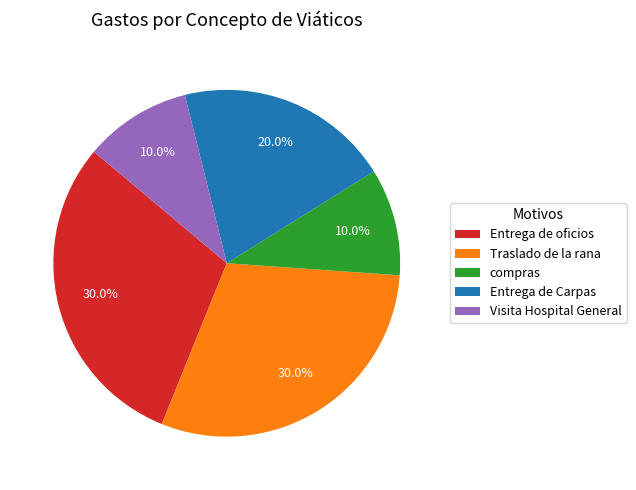

Does any single category account for the majority?

No